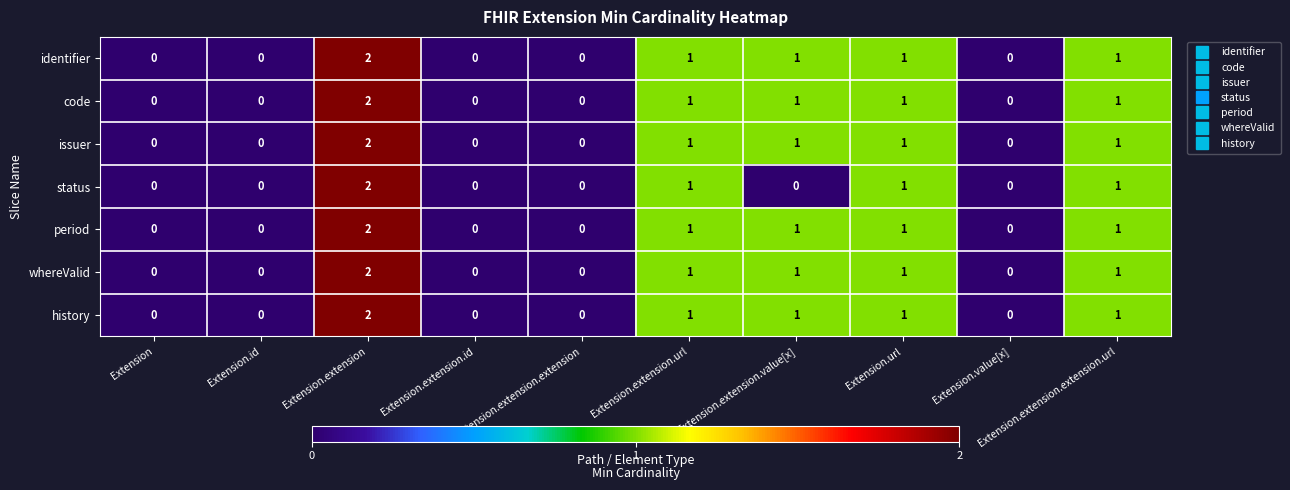

Between Extension.extension.value[x] and Extension.extension.extension.url, which series saw the biggest shift?

status